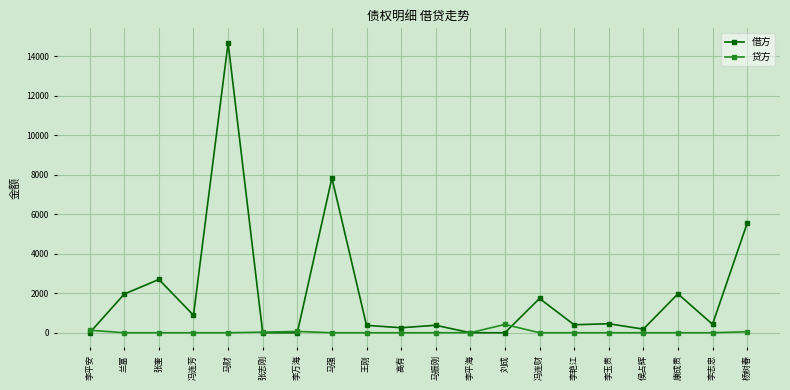

At which label is 借方 closest to 7342?

马强